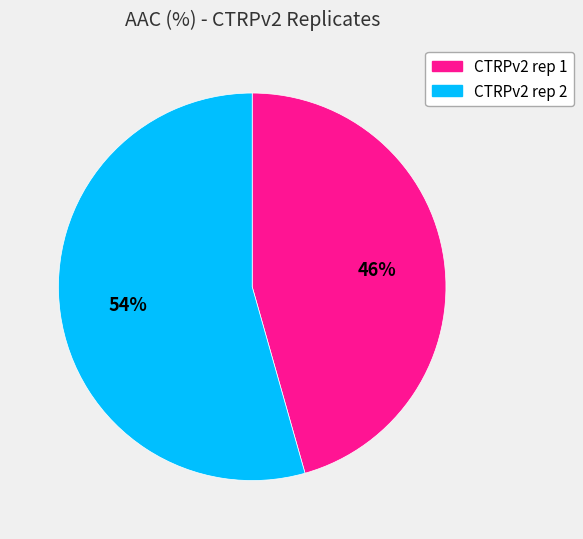

Do CTRPv2 rep 2 and CTRPv2 rep 1 together represent more than half of the pie?

Yes